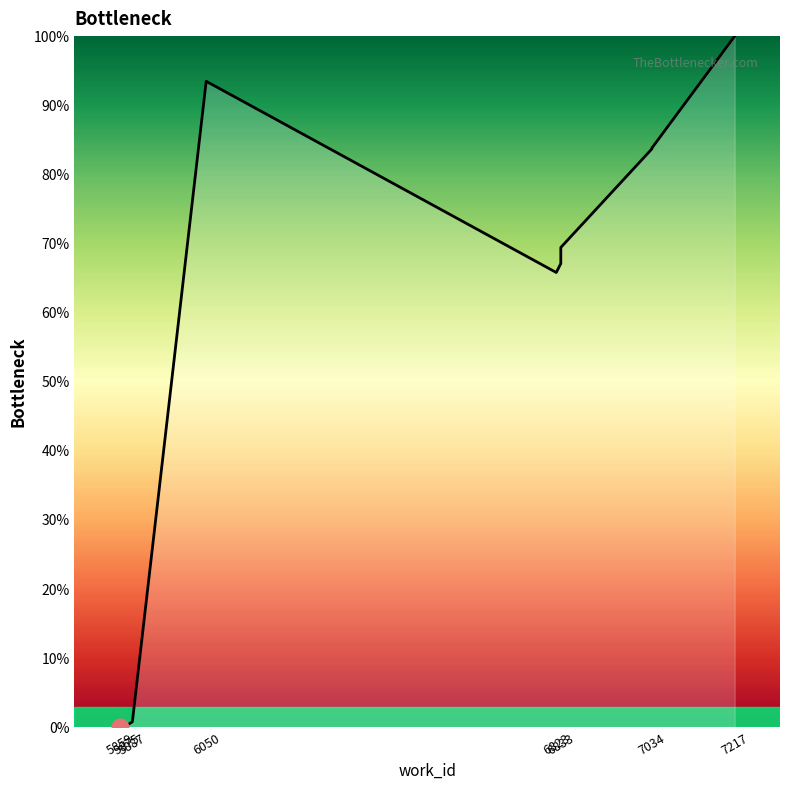

The value at 5859 is -55.1. True or false?

False